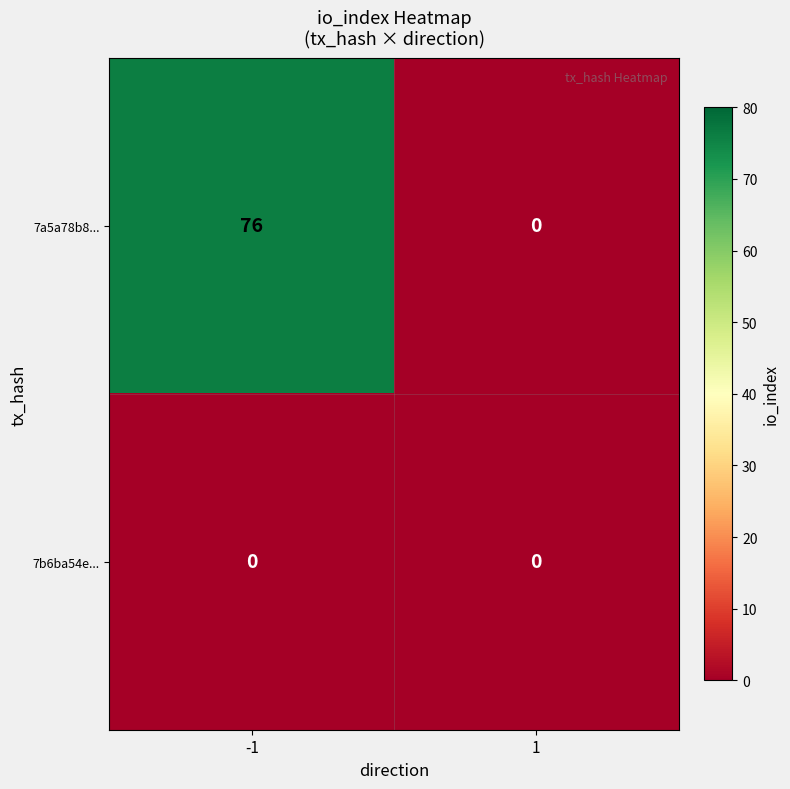

What is the sum of all 7a5a78b8... values?

76